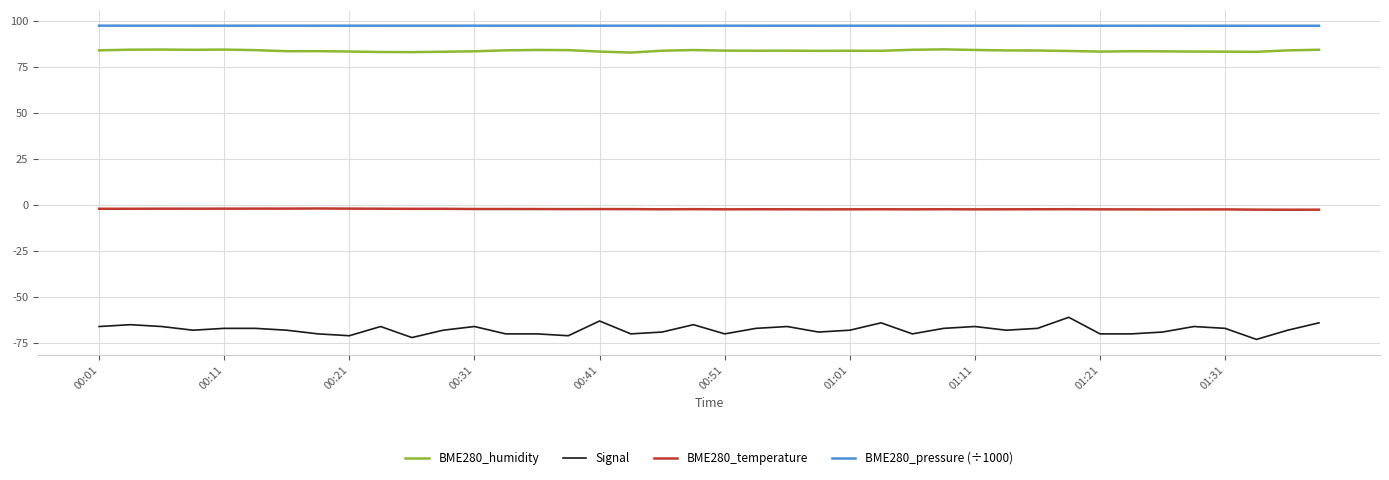

True or false: BME280_pressure (÷1000) and BME280_humidity intersect in this chart.

False